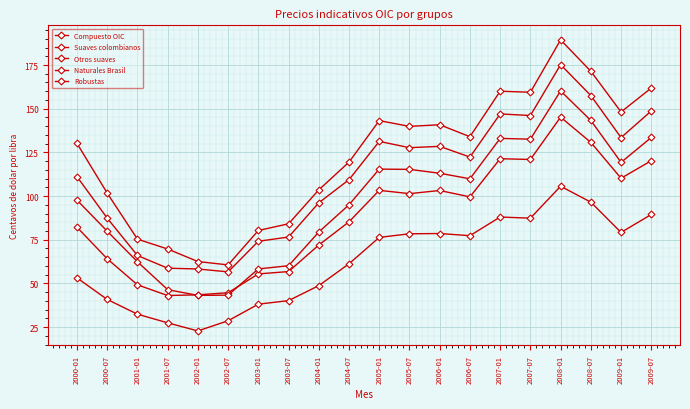

True or false: Suaves colombianos and Otros suaves intersect in this chart.

False